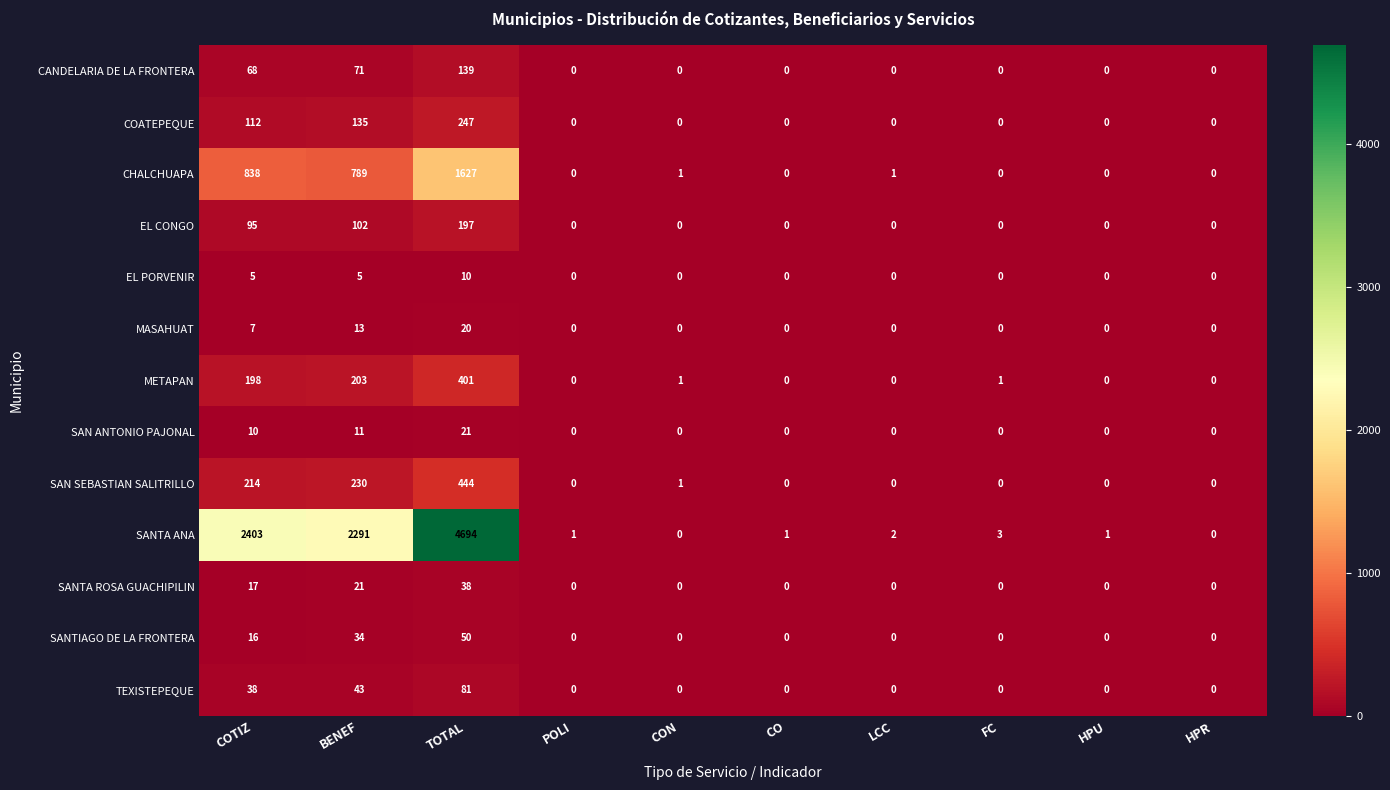

At how many categories does at least one series exceed 3004?

1